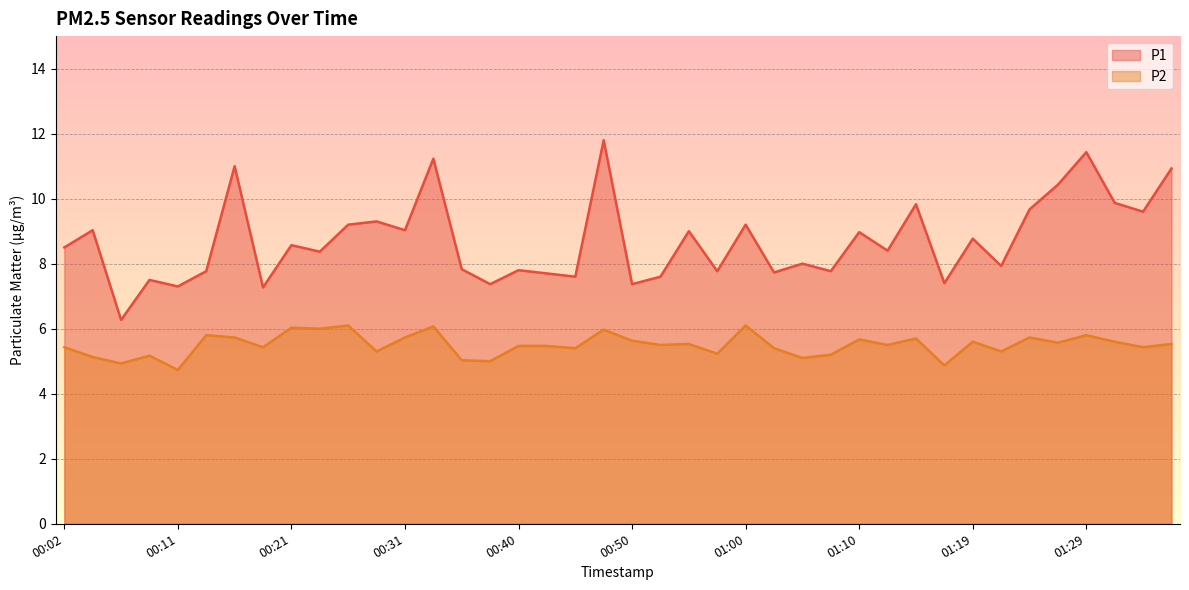

Which category has the highest value in the P2 series?

00:26